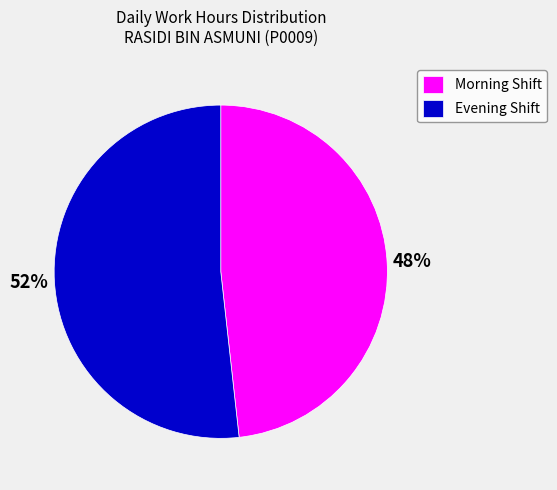

Does Morning Shift represent more than half of the total?

No